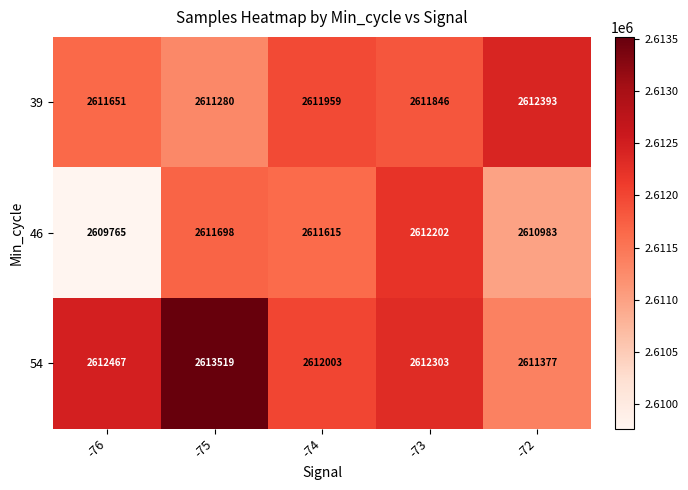

Reading right to left, list all the values displayed in this chart.

39: -72=2612393	-73=2611846	-74=2611959	-75=2611280	-76=2611651
46: -72=2610983	-73=2612202	-74=2611615	-75=2611698	-76=2609765
54: -72=2611377	-73=2612303	-74=2612003	-75=2613519	-76=2612467